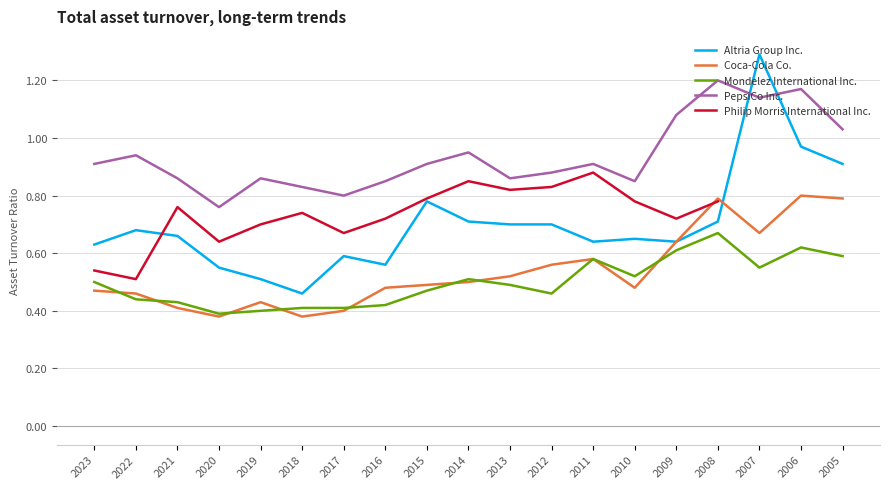

True or false: Philip Morris International Inc. and Mondelez International Inc. cross at least once.

False